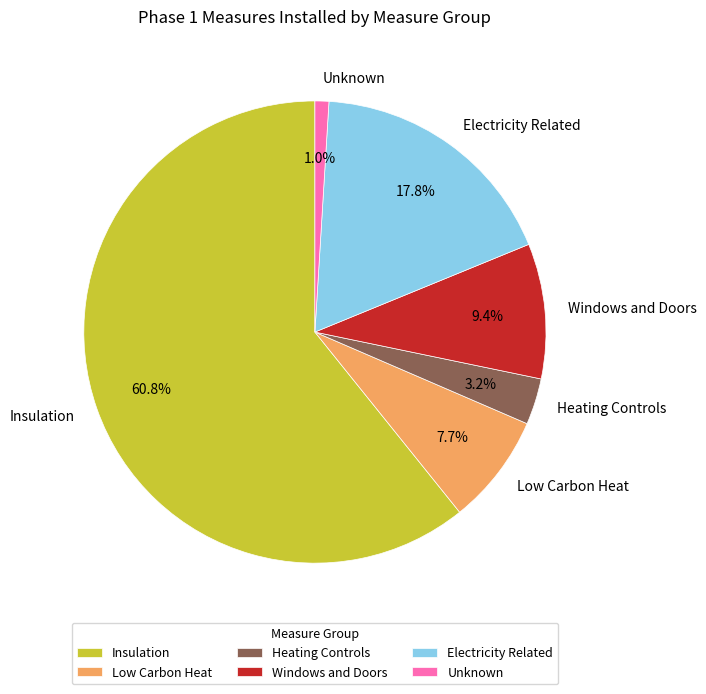

Is there any slice that represents more than half of the pie?

Yes